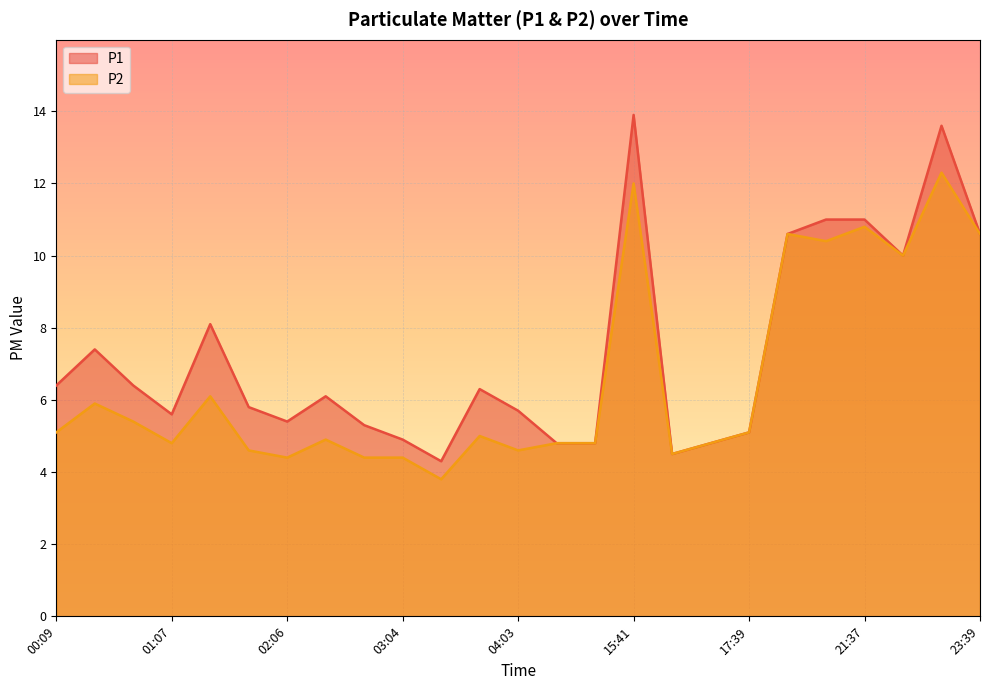

Where is the first local maximum for P1?

00:29